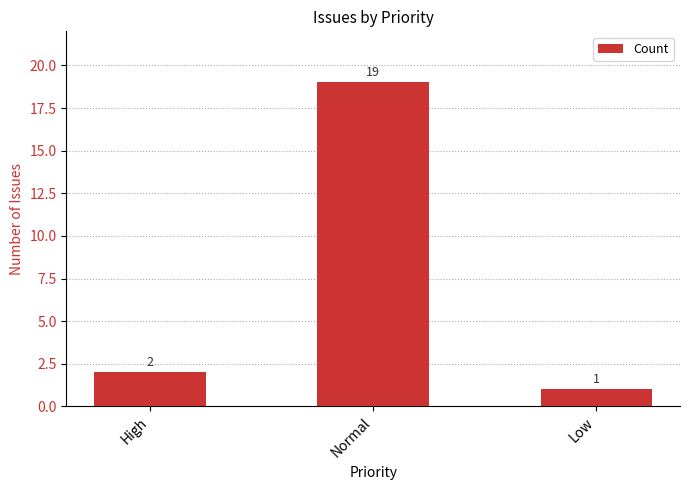

Rank the categories by value from highest to lowest.

Normal, High, Low